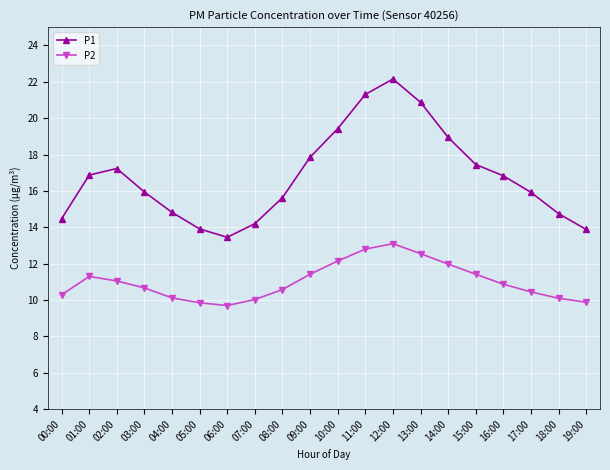

The P1 series shows 17.2 at 02:00. True or false?

True